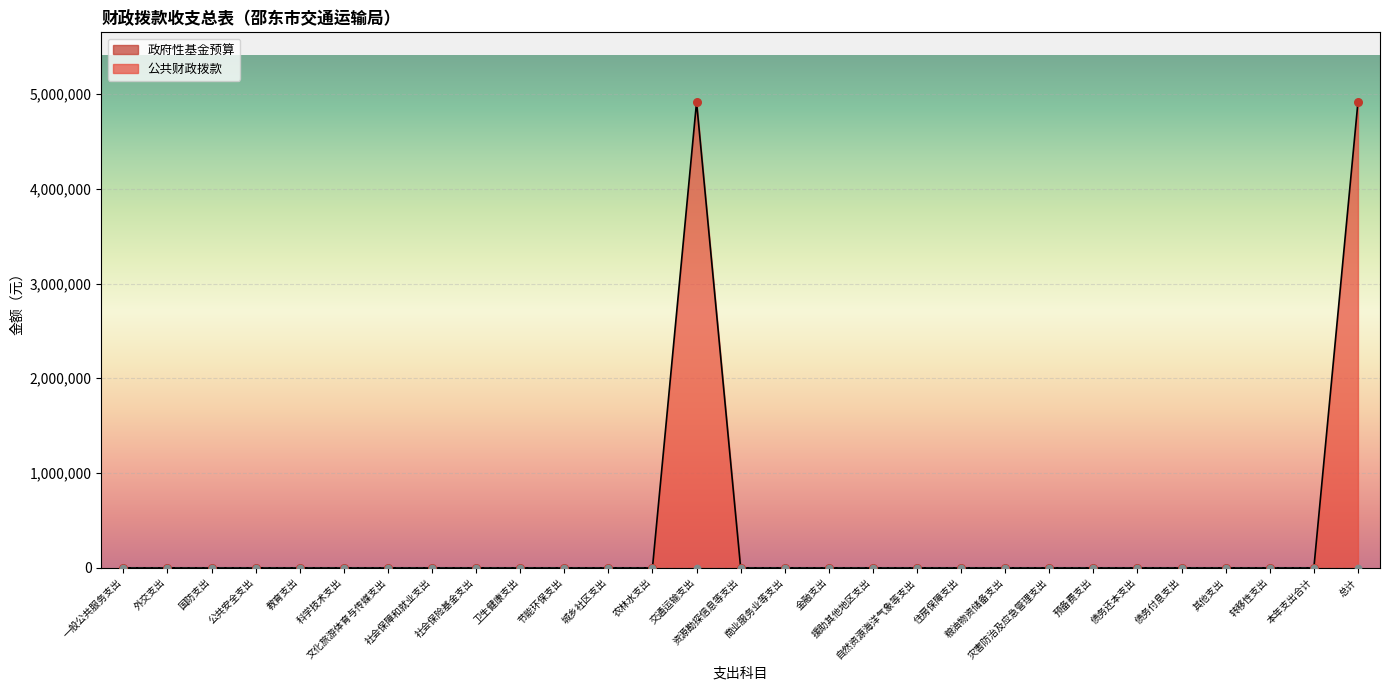

Which has a higher value, 金融支出 or 资源勘探信息等支出?

金融支出